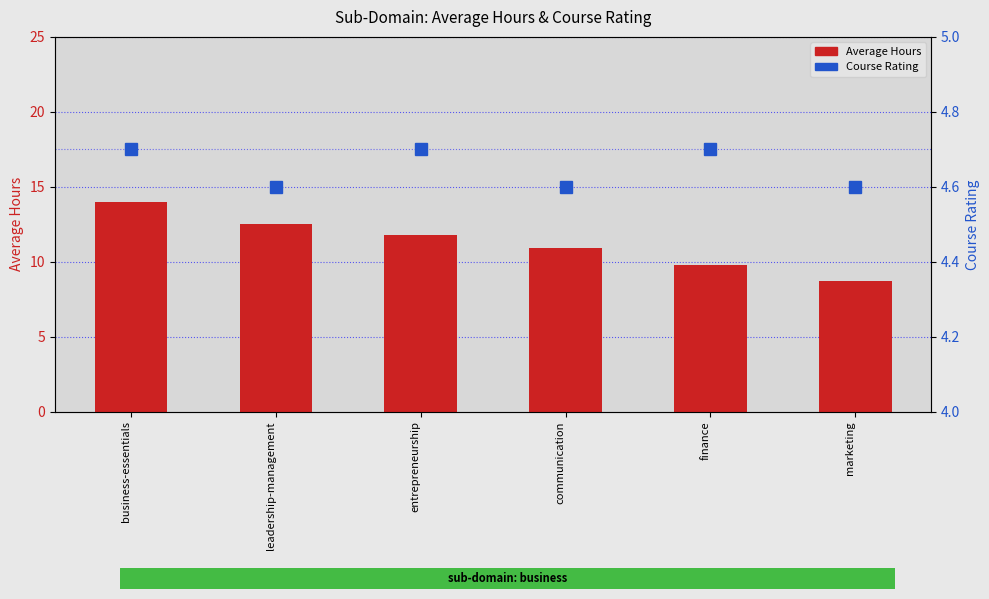

At which label does Average Hours first exceed 11?

business-essentials